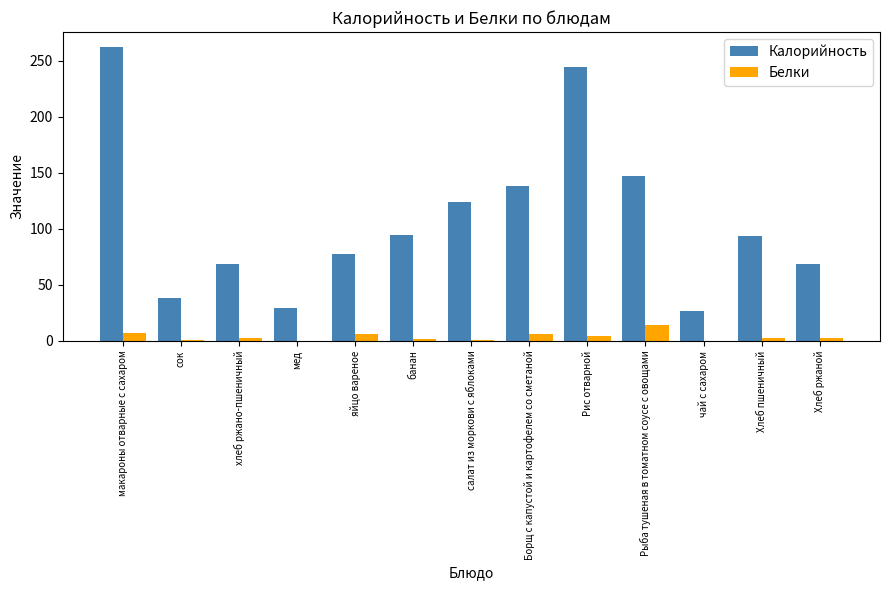

Which category has the highest value in the Белки series?

Рыба тушеная в томатном соусе с овощами